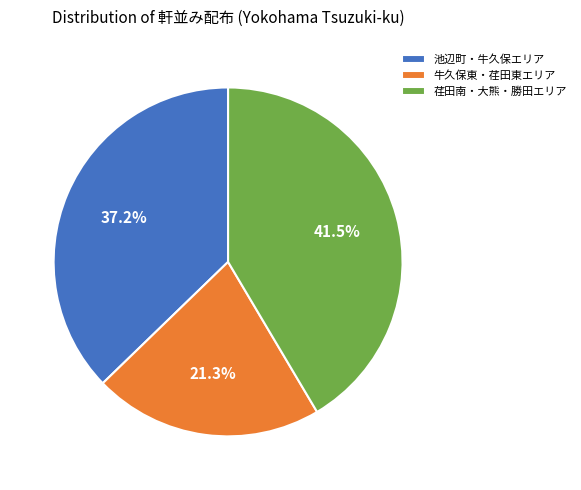

Does 牛久保東・荏田東エリア account for over 50% of the chart?

No